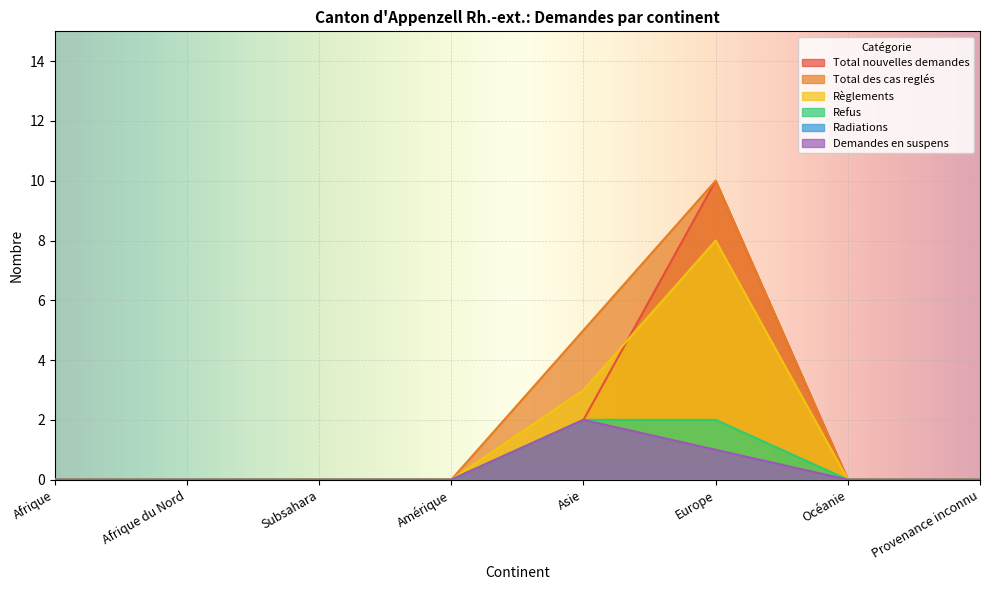

Which has a higher value, Océanie or Afrique?

Océanie